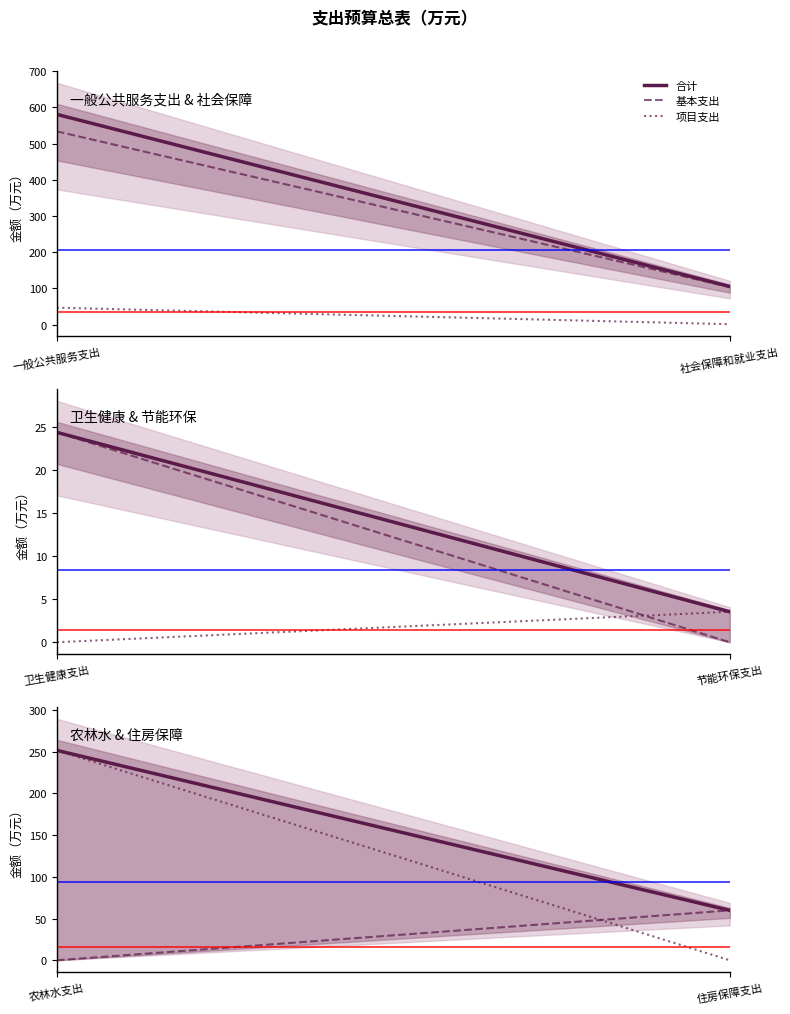

How many values in the 合计 series exceed 105?

3